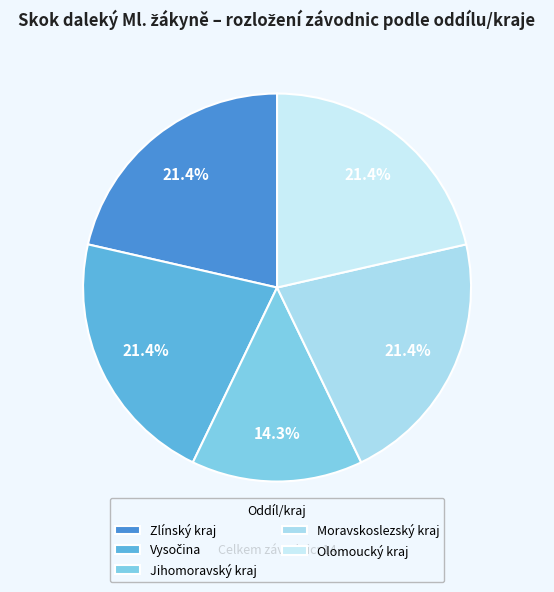

Is the sum of Moravskoslezský kraj and Vysočina greater than half?

No